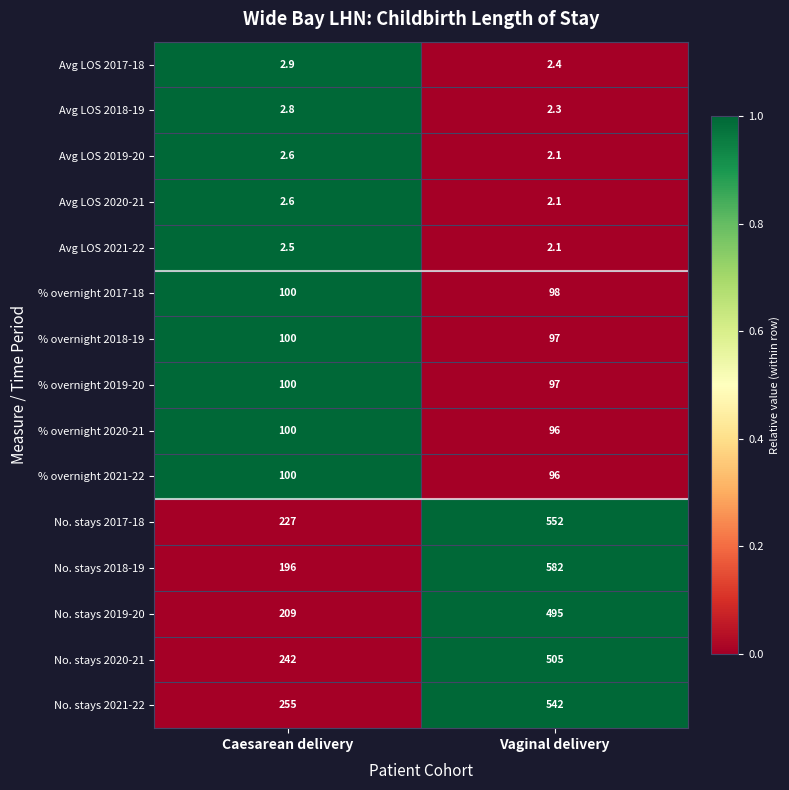

How many series are shown in this chart?

15